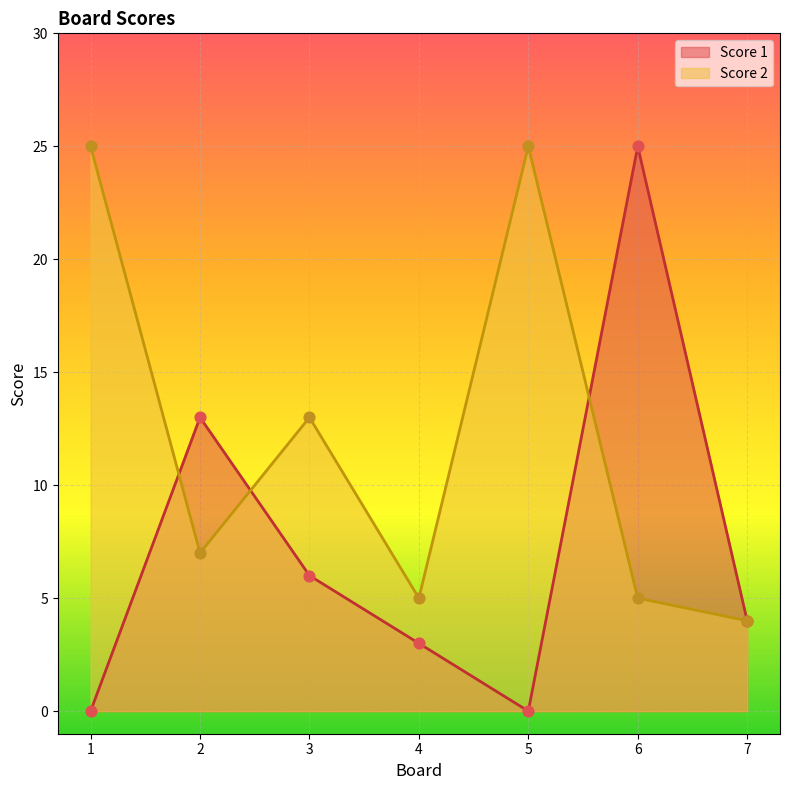

What is the total value across all series at 3?

19